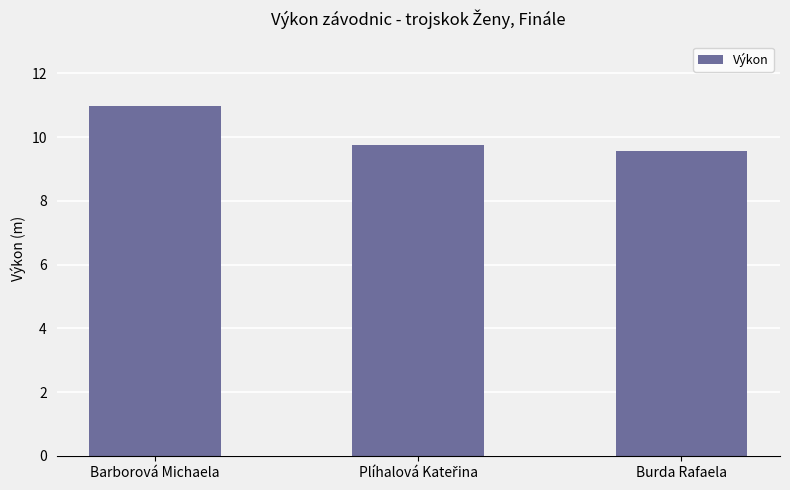

Count the number of categories in the chart.

3